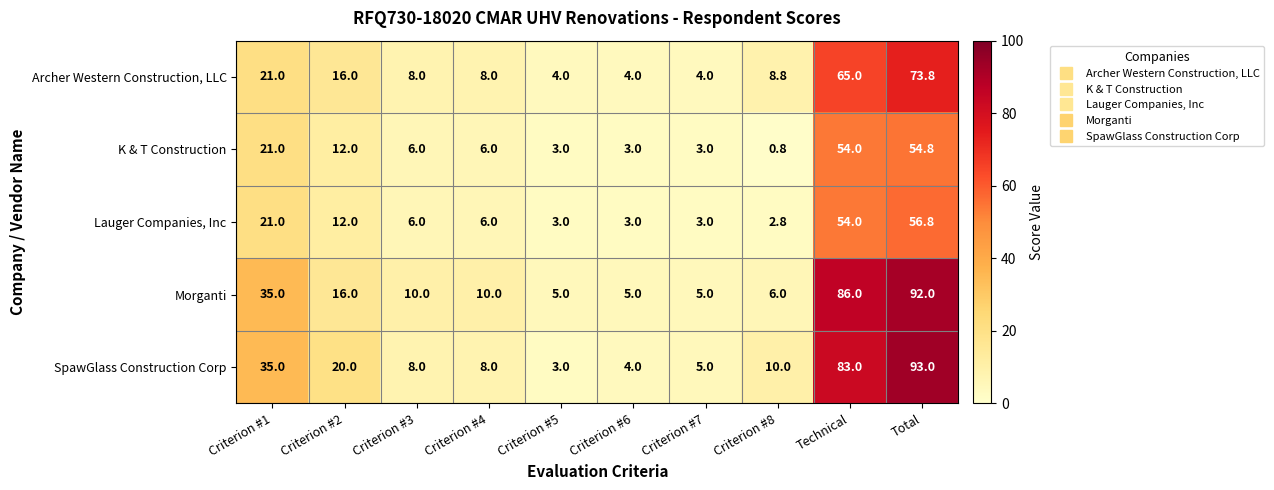

Which series changed the most between Criterion #2 and Criterion #8?

K & T Construction